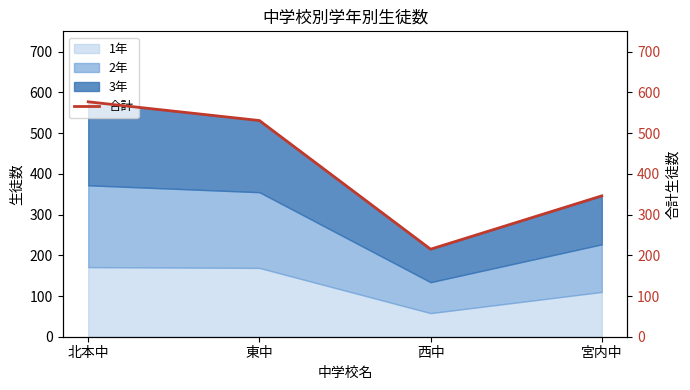

List the labels in order of value, smallest first.

西中, 宮内中, 東中, 北本中